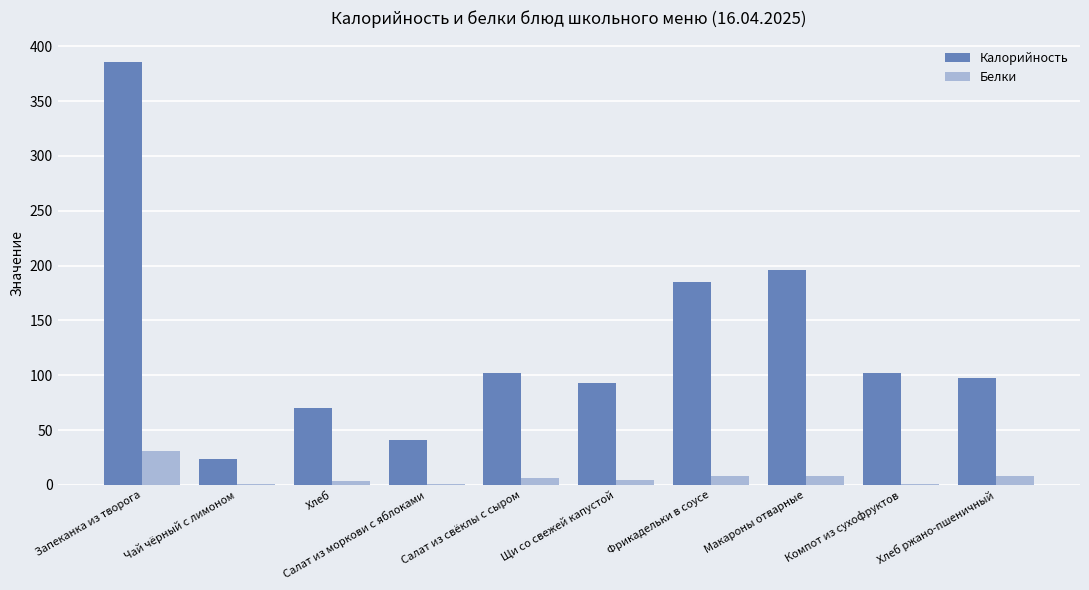

Does the chart contain stacked bars?

No